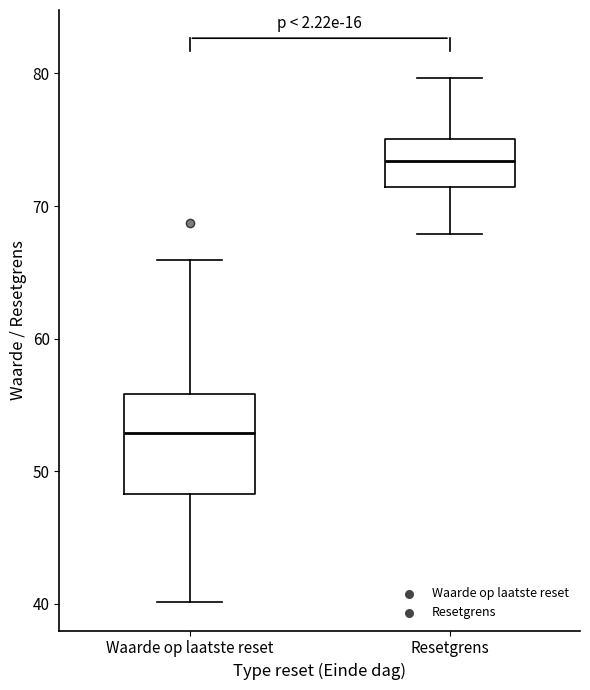

Reading left to right, read every box against the y-axis: the position of its median line, the range the box covers, and the ends of its whiskers. The values are not printed on the chart, so give them approximately, as read against the axis.

Waarde op laatste reset: median 53, box 48 to 56, whiskers 40 to 66
Resetgrens: median 73, box 71 to 75, whiskers 68 to 80